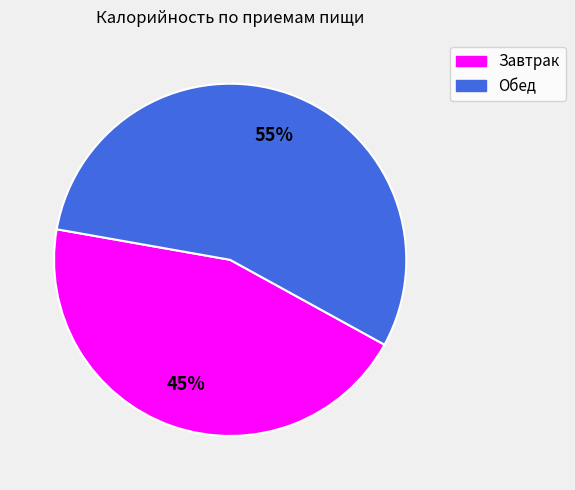

The Завтрак slice represents 36% of the pie. True or false?

False